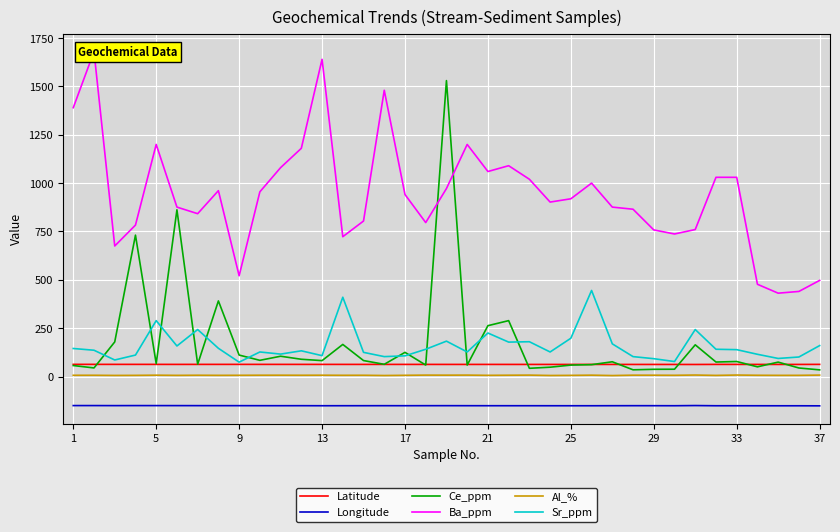

How many distinct data groups are displayed?

6